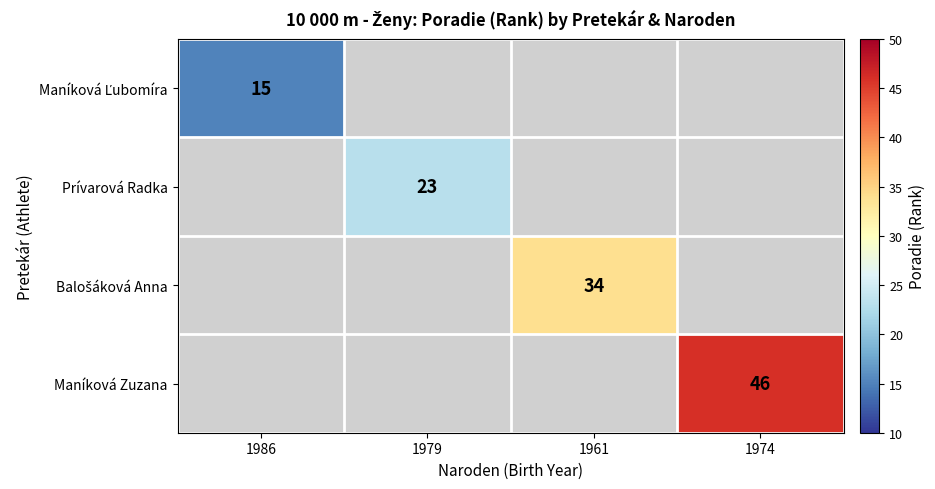

True or false: Balošáková Anna has a value of 58.5 at 1961.

False